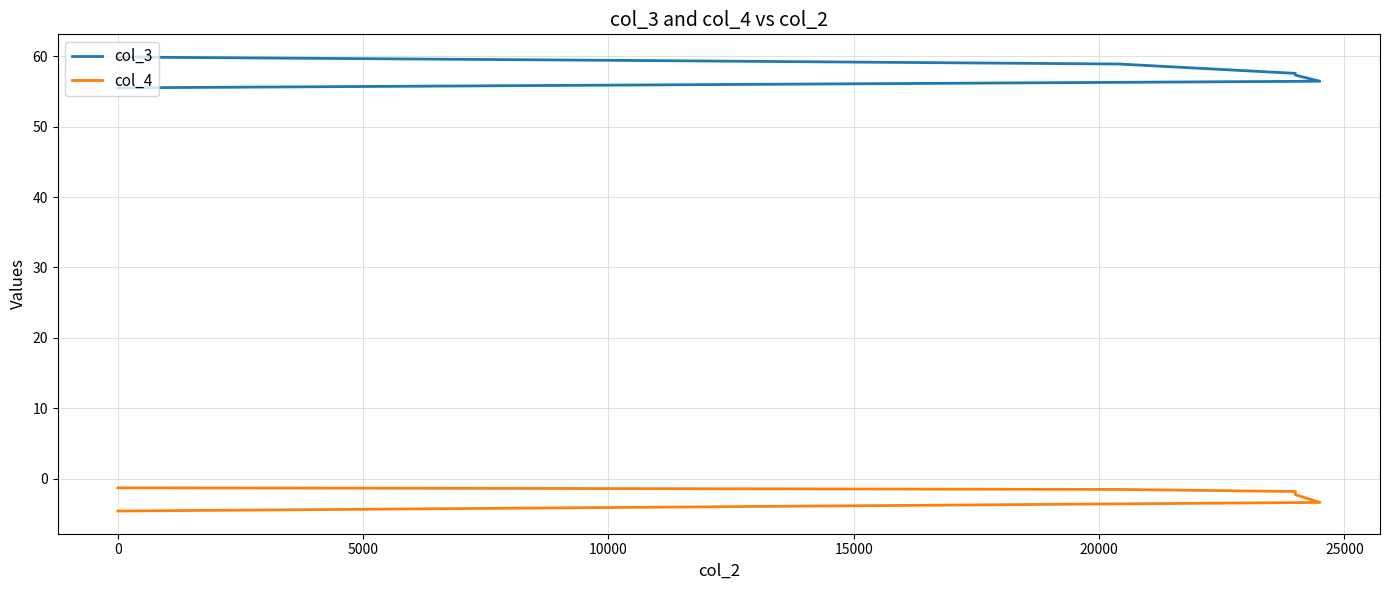

True or false: col_3 has more than 0 points higher than both neighbors.

False